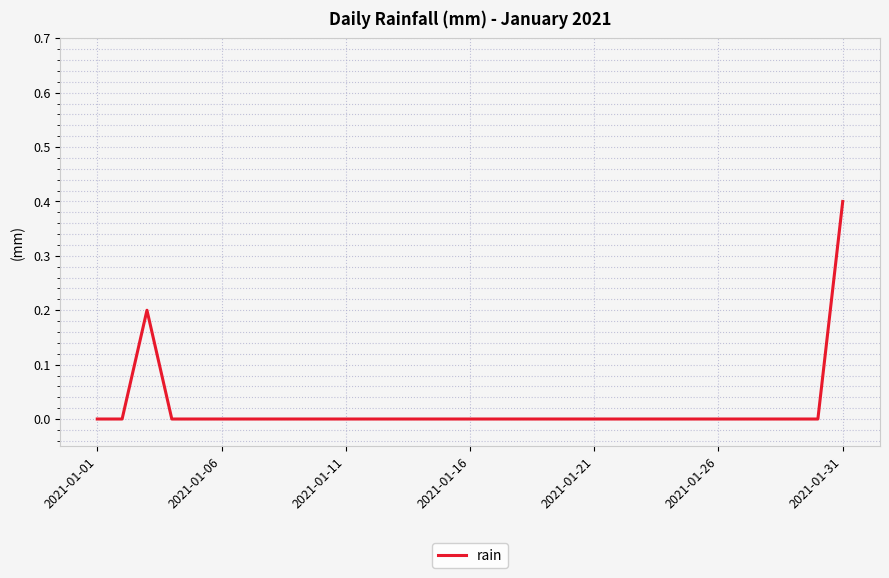

What is the maximum value shown in the chart?

0.4